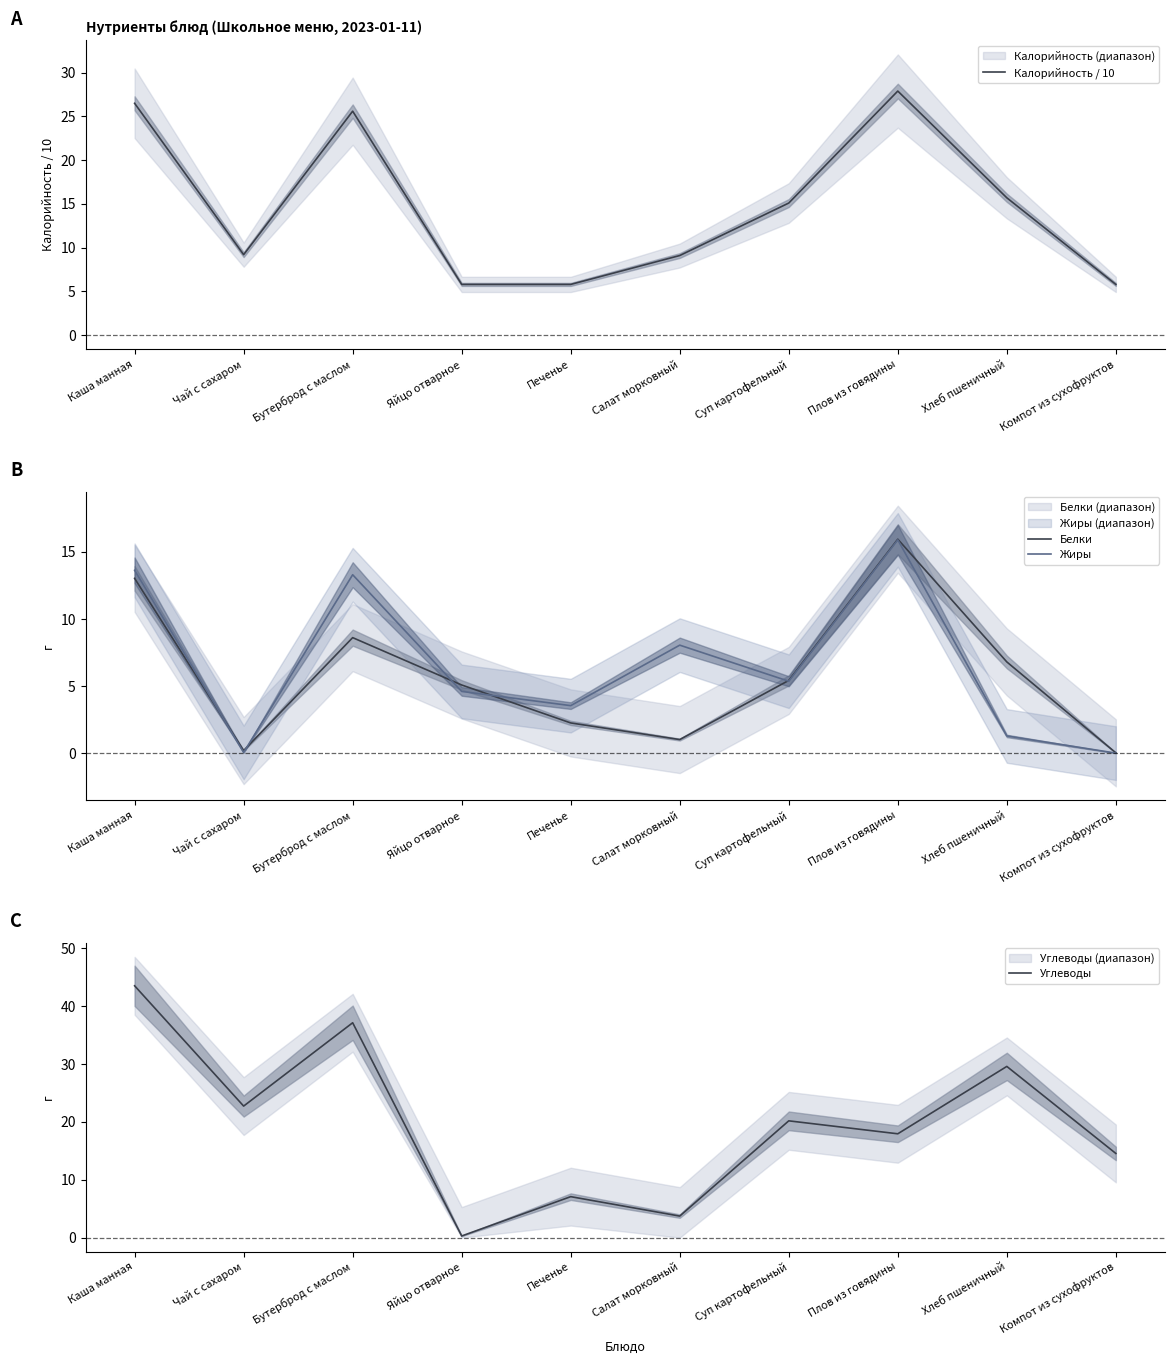

Which series changed the most between Каша манная and Печенье?

Углеводы